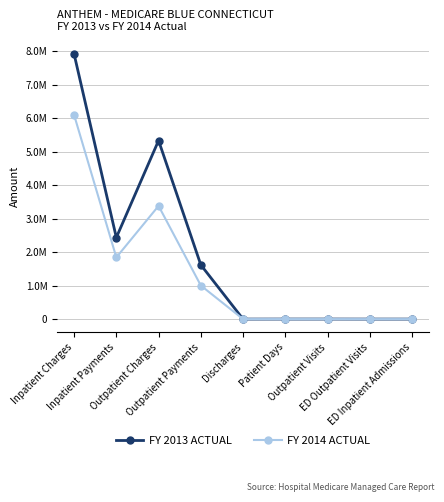

Rank the series at Outpatient Payments from highest to lowest value.

FY 2013 ACTUAL, FY 2014 ACTUAL